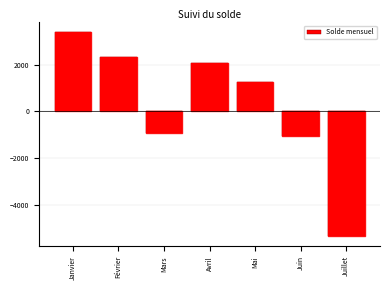

Reading left to right, transcribe all the data shown in this chart.

Janvier=3381.8	Février=2309.0	Mars=-917.9	Avril=2069.7	Mai=1235.5	Juin=-1040.1	Juillet=-5350.5